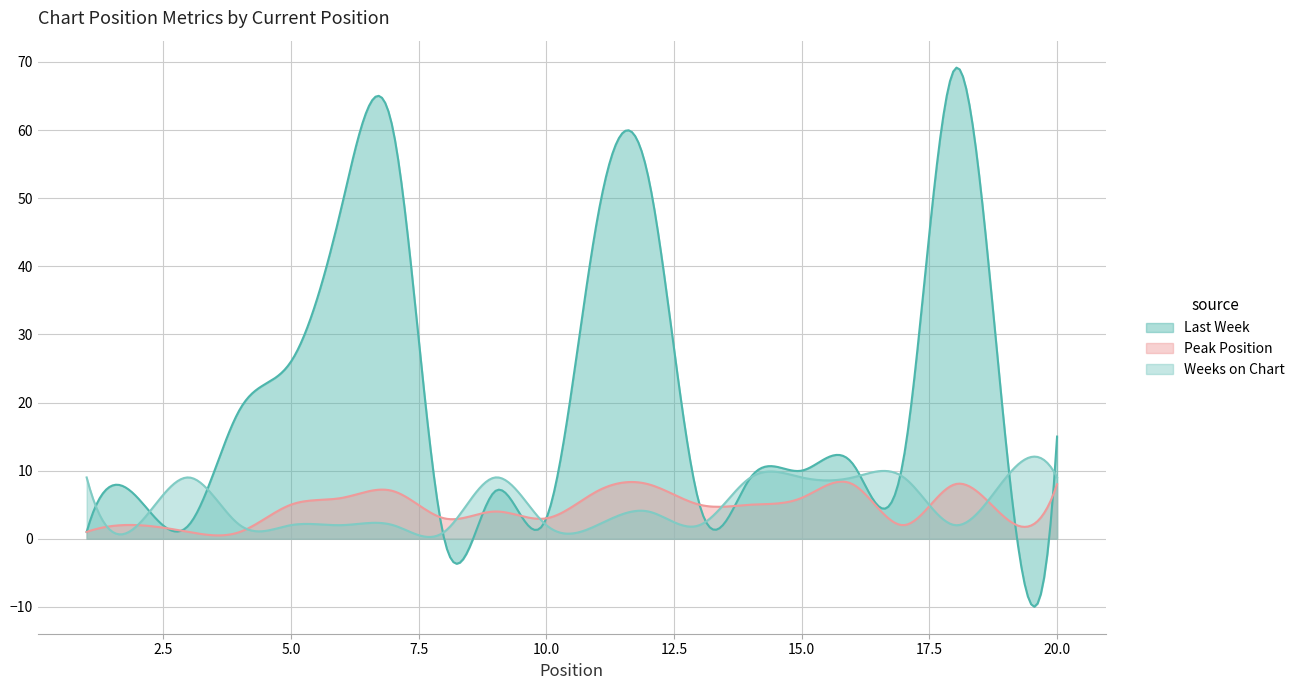

Where does the Peak Position series first go above 5?

6